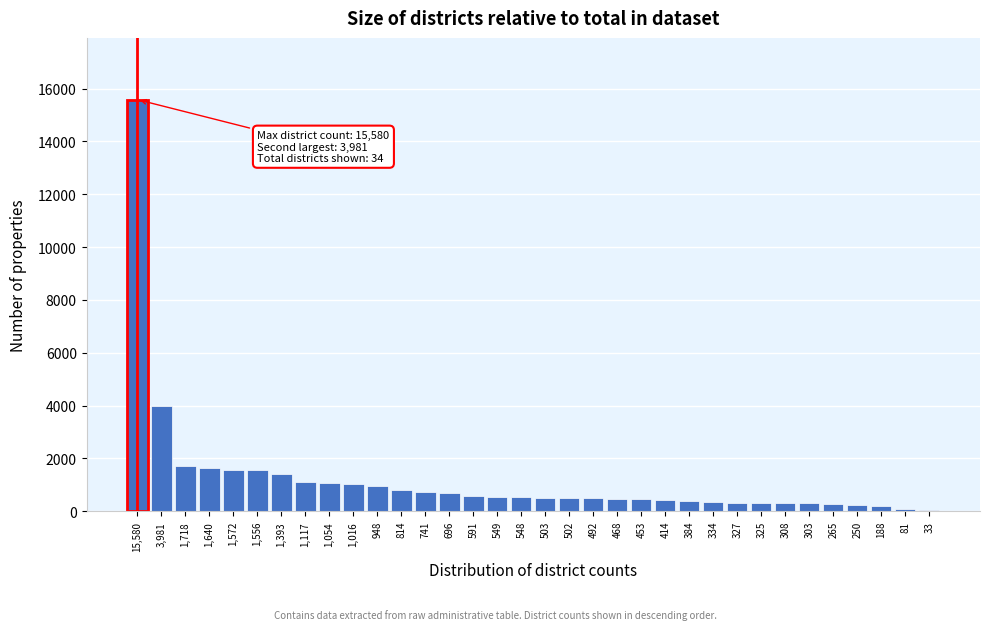

The chart shows a value of 503 at 503. True or false?

True